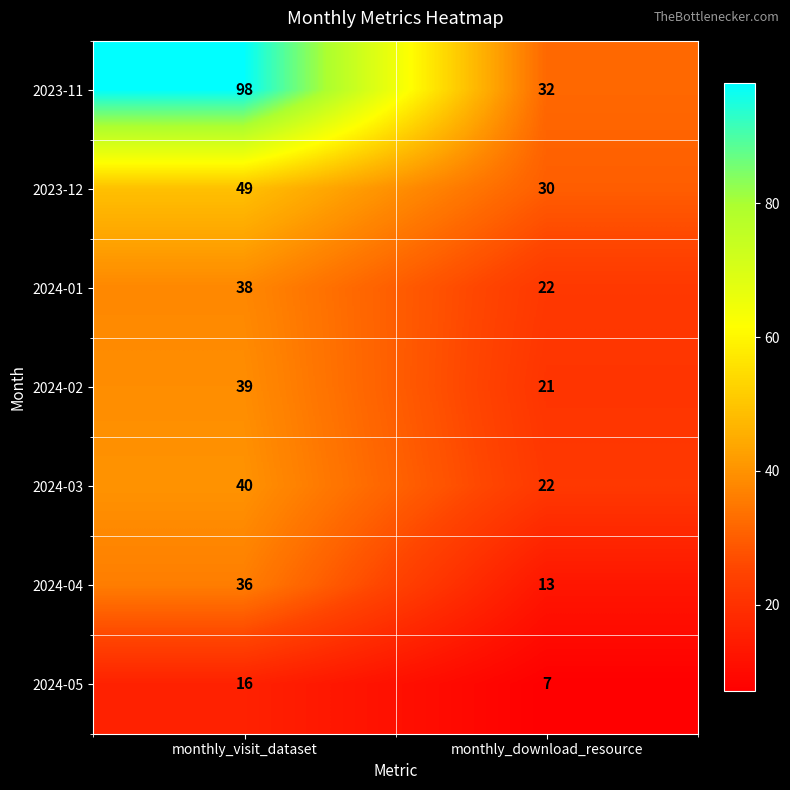

Reading right to left, what are all the values shown in this chart?

2023-11: monthly_download_resource=32	monthly_visit_dataset=98
2023-12: monthly_download_resource=30	monthly_visit_dataset=49
2024-01: monthly_download_resource=22	monthly_visit_dataset=38
2024-02: monthly_download_resource=21	monthly_visit_dataset=39
2024-03: monthly_download_resource=22	monthly_visit_dataset=40
2024-04: monthly_download_resource=13	monthly_visit_dataset=36
2024-05: monthly_download_resource=7	monthly_visit_dataset=16